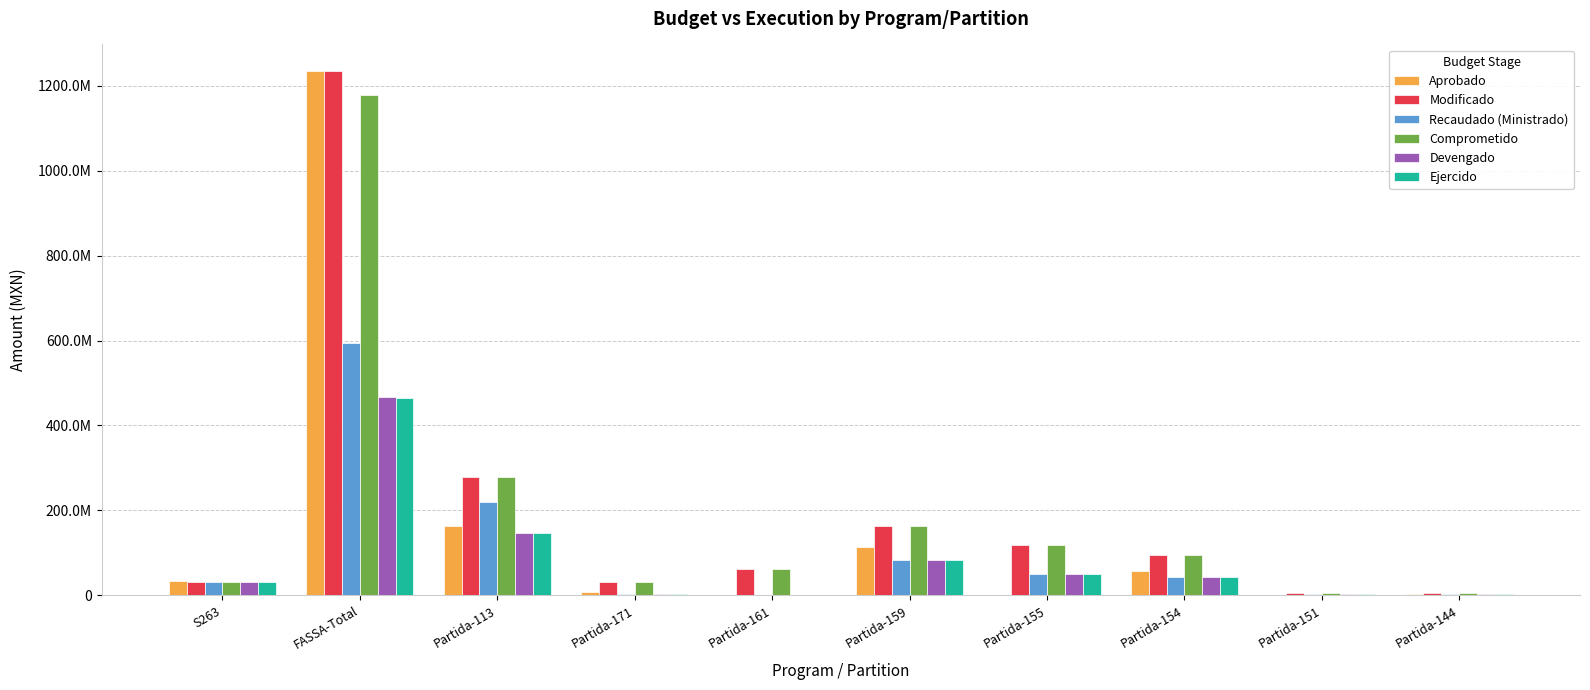

Between Partida-171 and Partida-151, which series saw the biggest shift?

Modificado